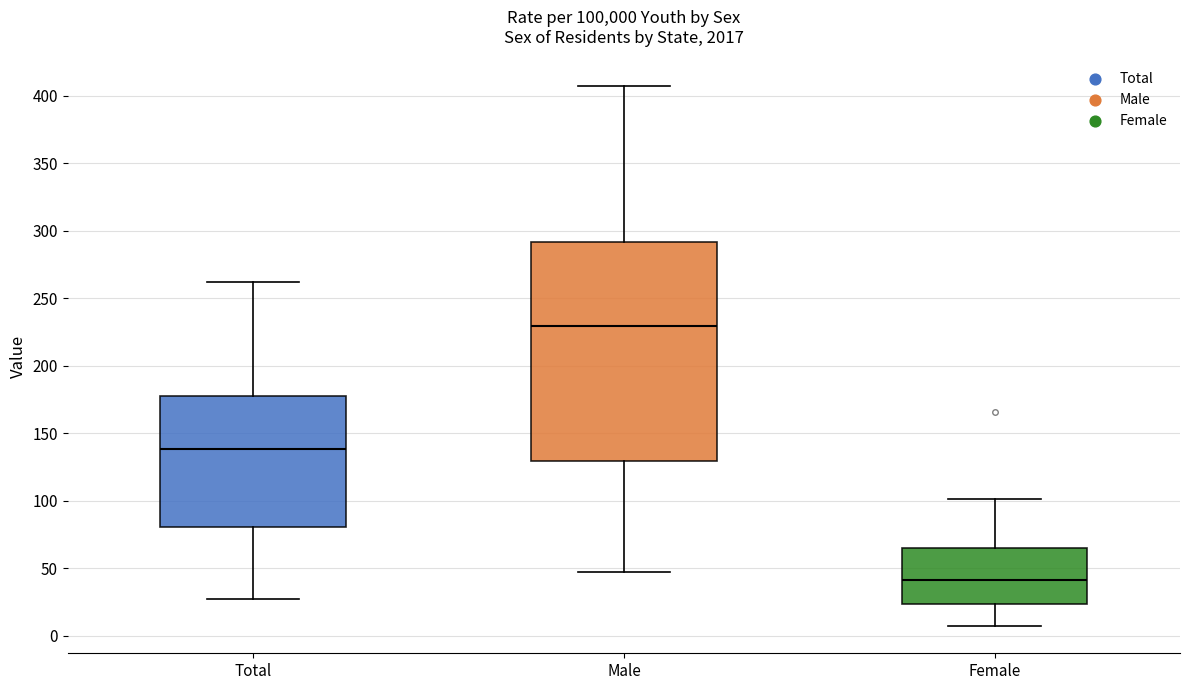

Reading left to right, read every box against the y-axis: the position of its median line, the range the box covers, and the ends of its whiskers. The values are not printed on the chart, so give them approximately, as read against the axis.

Total: median 140, box 80 to 180, whiskers 25 to 260
Male: median 230, box 130 to 290, whiskers 45 to 405
Female: median 40, box 25 to 65, whiskers 5 to 100